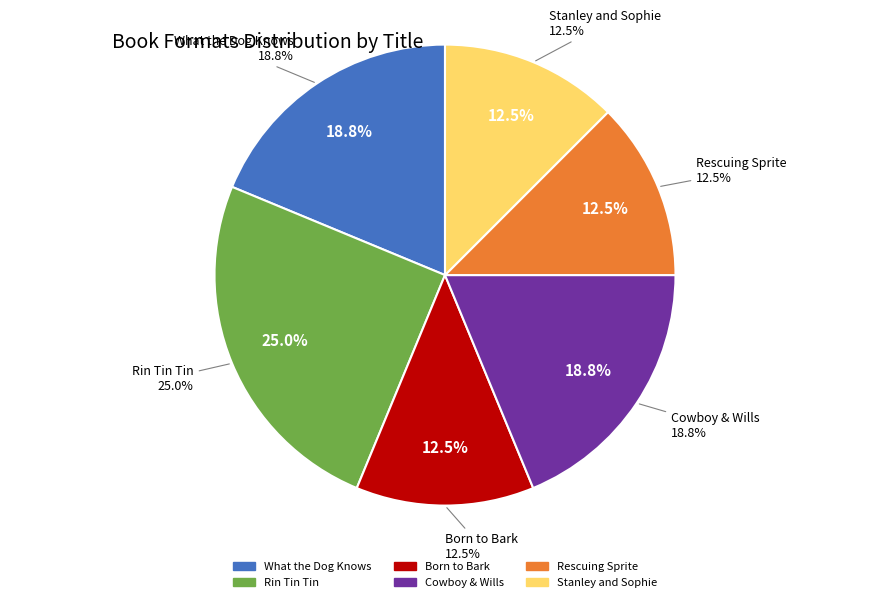

To the nearest percent, what is the average slice percentage?

17%